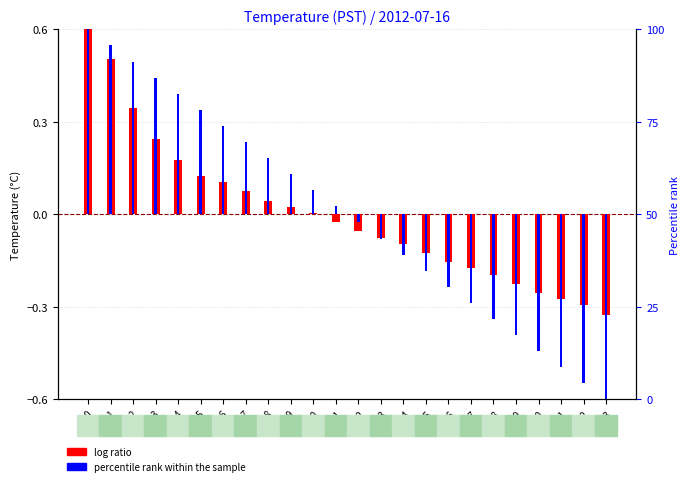

Reading right to left, list all the values displayed in this chart.

log ratio: 23=-0.3	22=-0.3	21=-0.3	20=-0.3	19=-0.2	18=-0.2	17=-0.2	16=-0.2	15=-0.1	14=-0.1	13=-0.1	12=-0.1	11=-0.0	10=0.0	9=0.0	8=0.0	7=0.1	6=0.1	5=0.1	4=0.2	3=0.2	2=0.3	1=0.5	0=0.6
percentile rank within the sample: 23=-0.6	22=-0.5	21=-0.5	20=-0.4	19=-0.4	18=-0.3	17=-0.3	16=-0.2	15=-0.2	14=-0.1	13=-0.1	12=-0.0	11=0.0	10=0.1	9=0.1	8=0.2	7=0.2	6=0.3	5=0.3	4=0.4	3=0.4	2=0.5	1=0.5	0=0.6